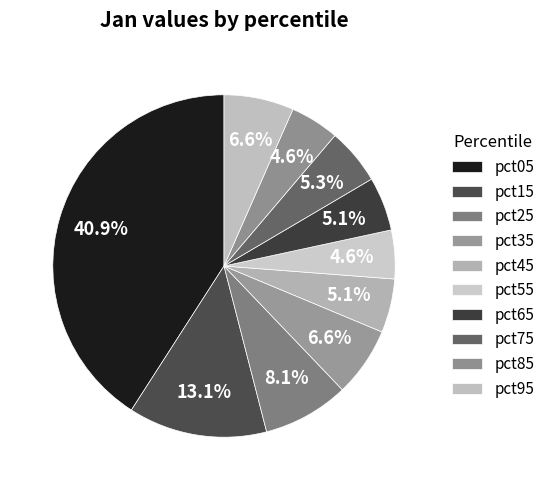

Between pct95 and pct25, which is larger?

pct25